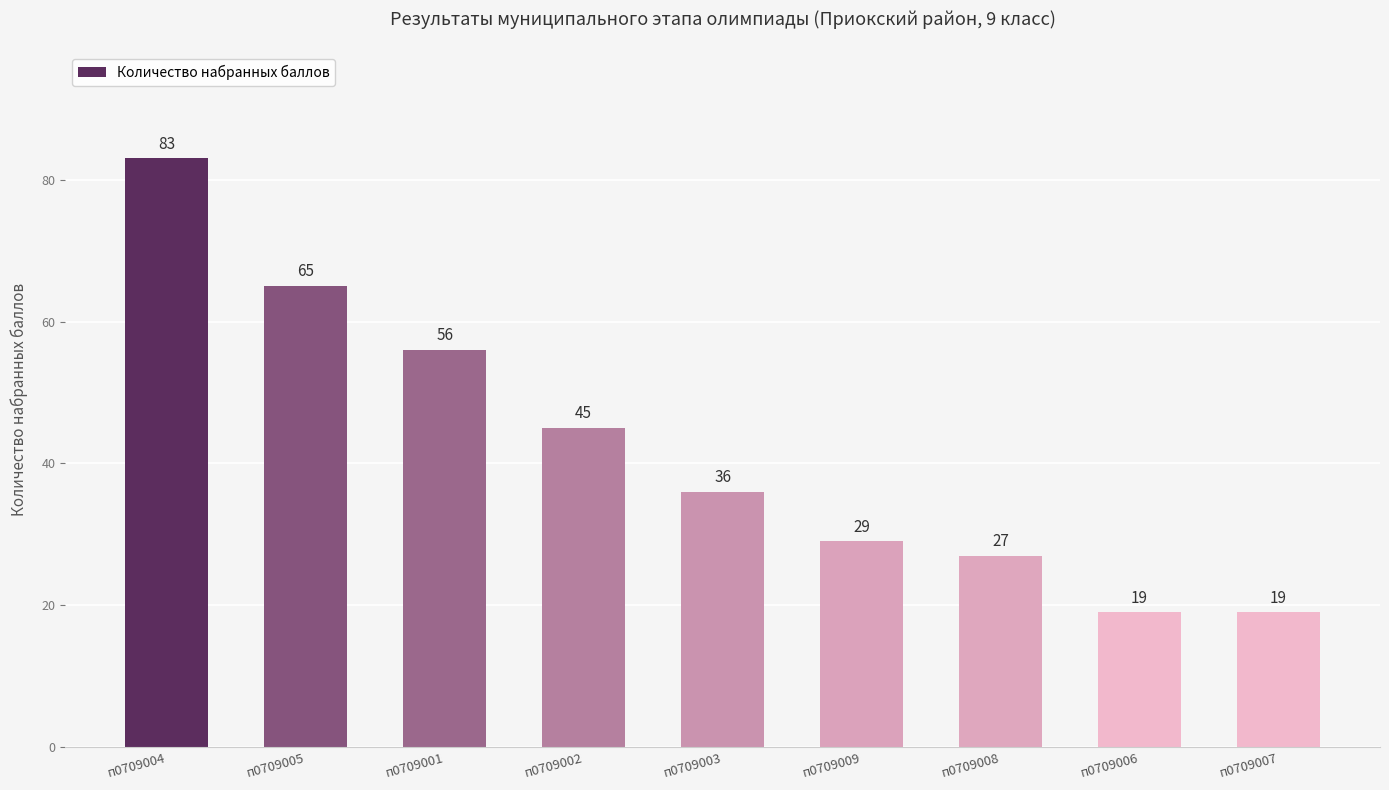

What is the change in value from п0709001 to п0709006?

-37